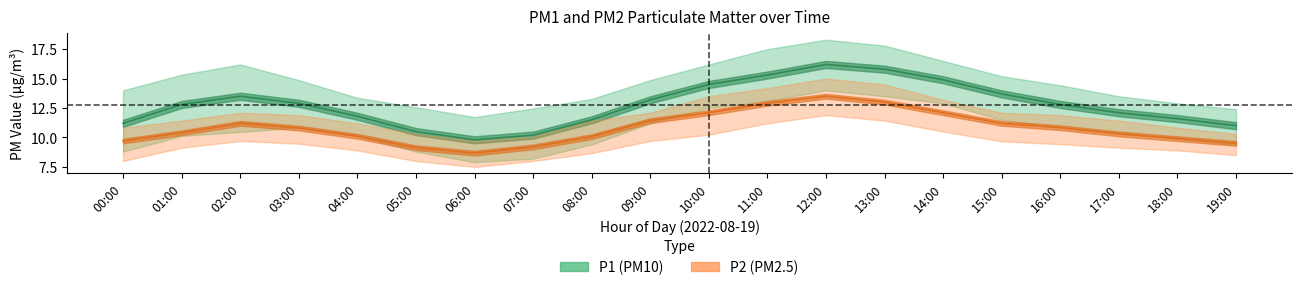

What is the difference between the P1_lower values at 14:00 and 05:00?

4.1